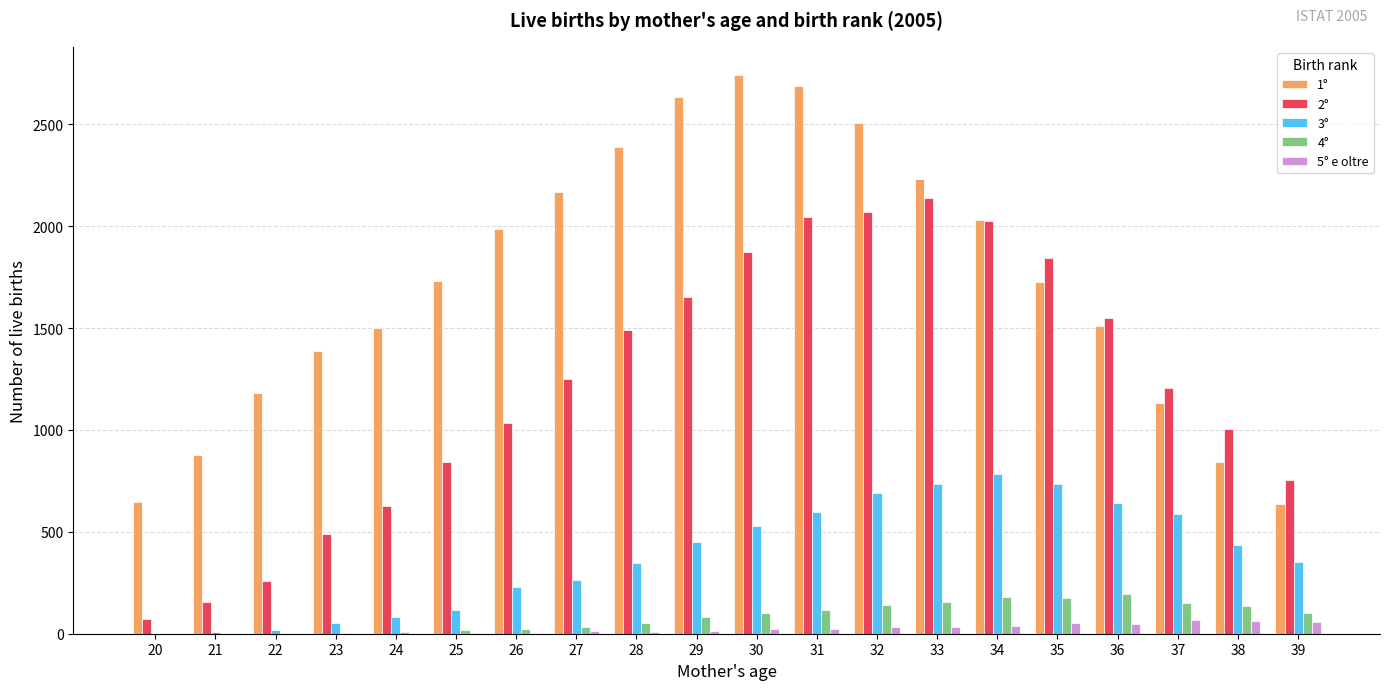

Which series has the largest total across all categories?

1°